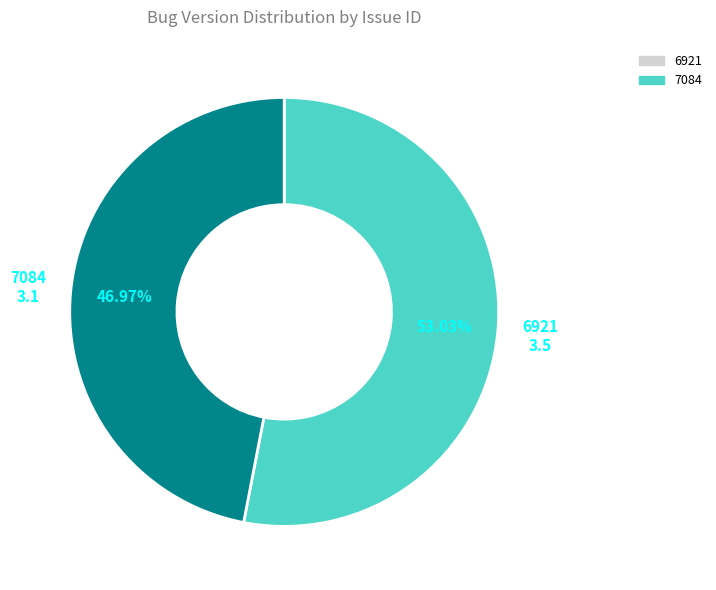

Between 6921 and 7084, which is larger?

6921